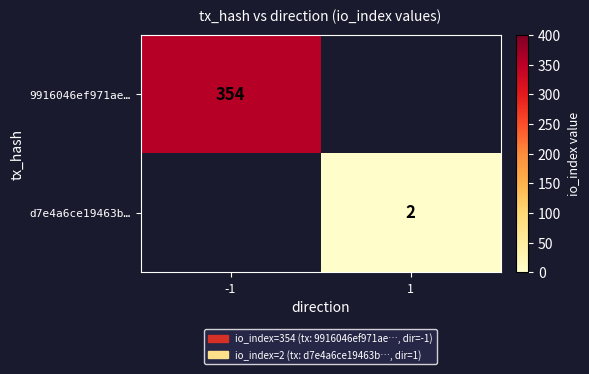

The 9916046ef971ae… series shows 354 at -1. True or false?

True